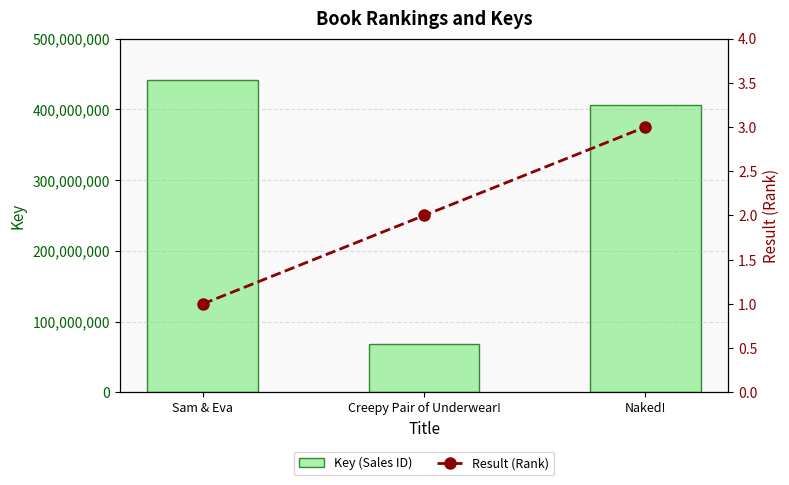

What is the sum of the Result (Rank) values at Naked! and Sam & Eva?

4